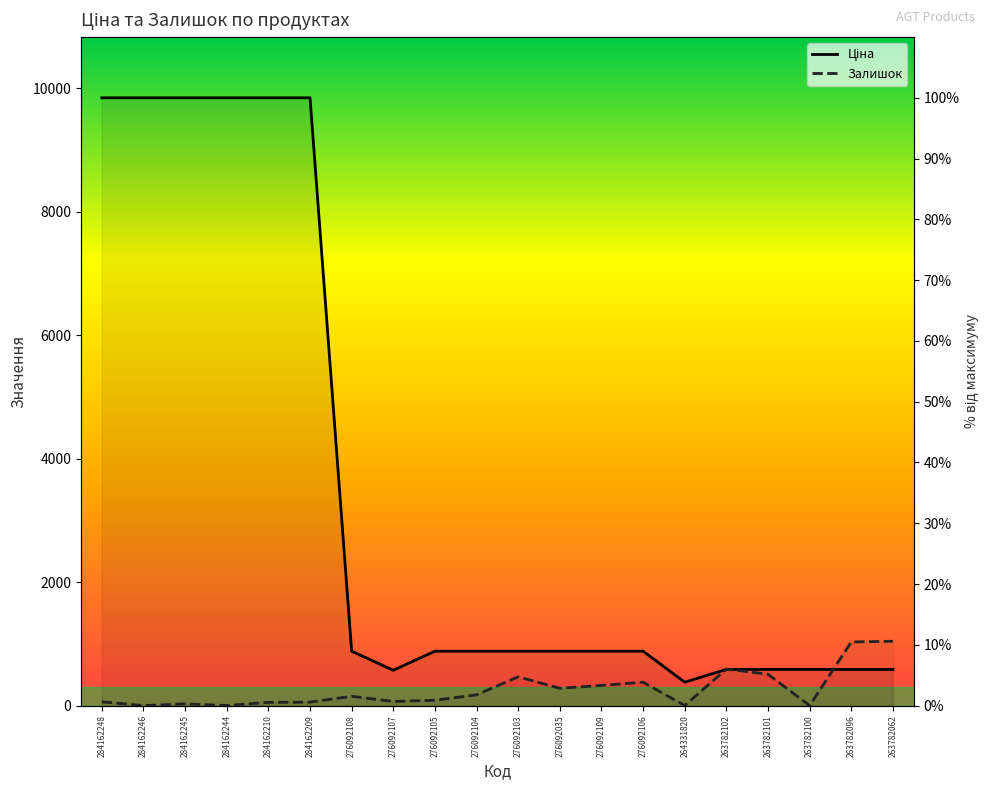

What is the label of the 2nd point from the left?

284162246